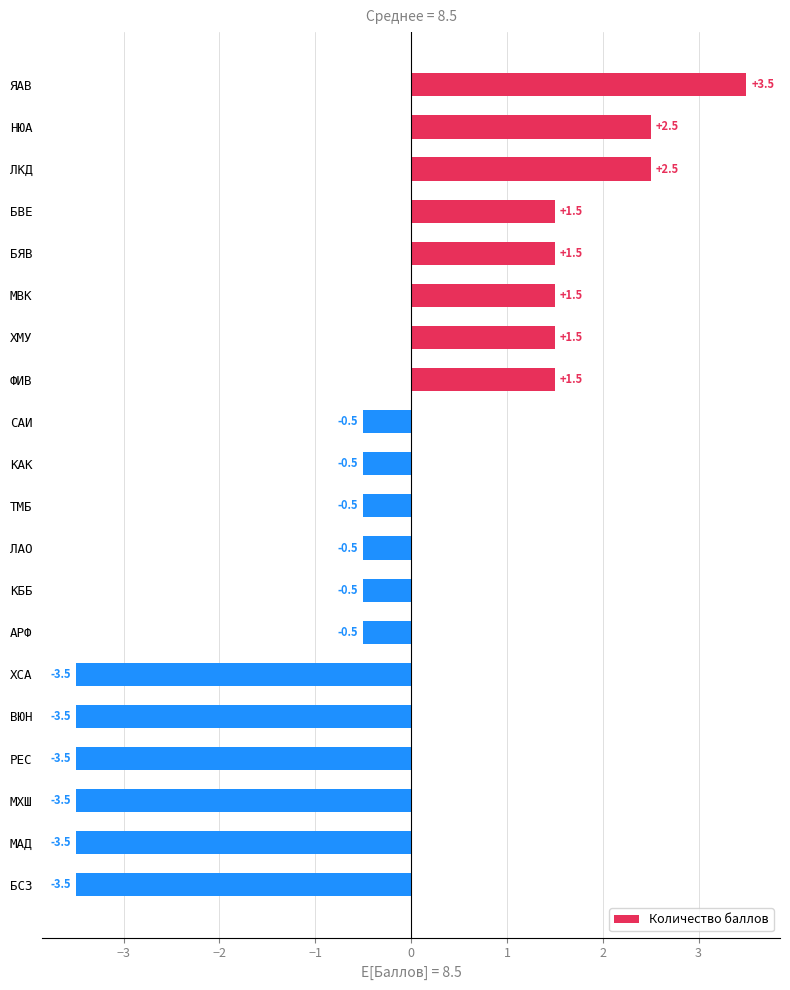

Is it true that the value at БВЕ is 2.6?

False